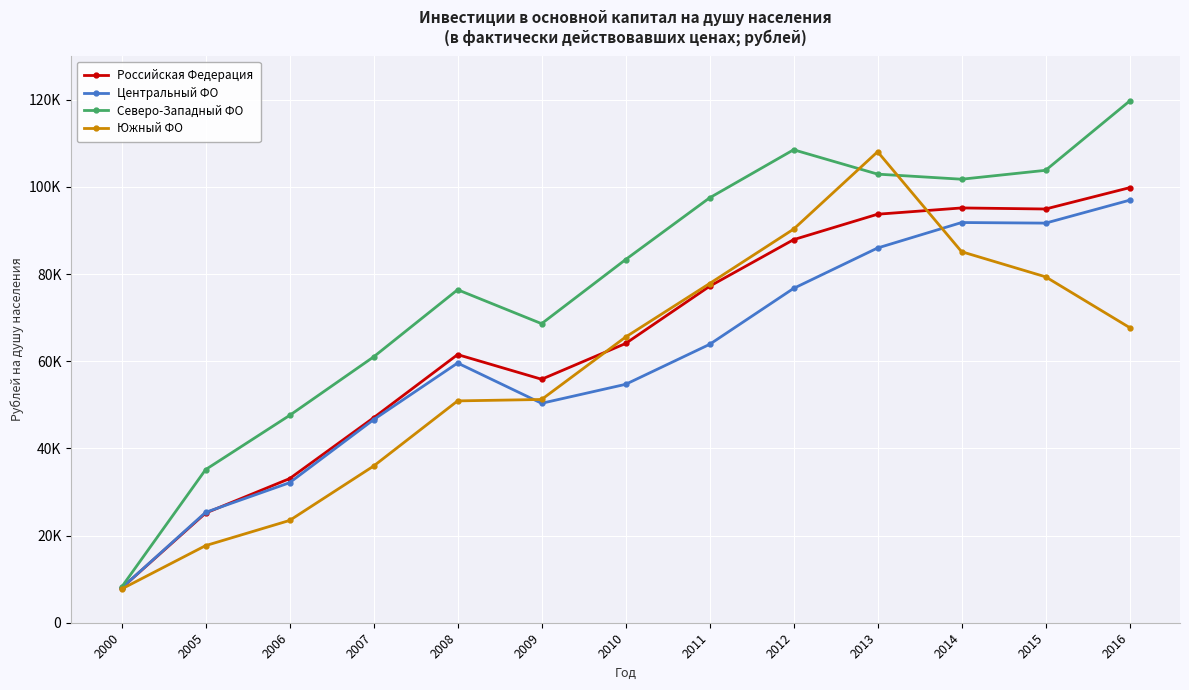

Between which two adjacent categories do Южный ФО and Центральный ФО first intersect?

2008 and 2009